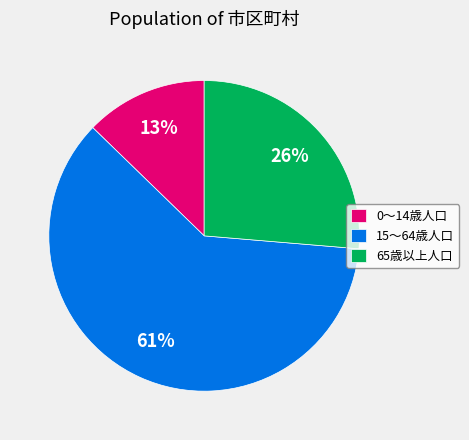

What is the smallest slice in the pie chart?

0～14歳人口